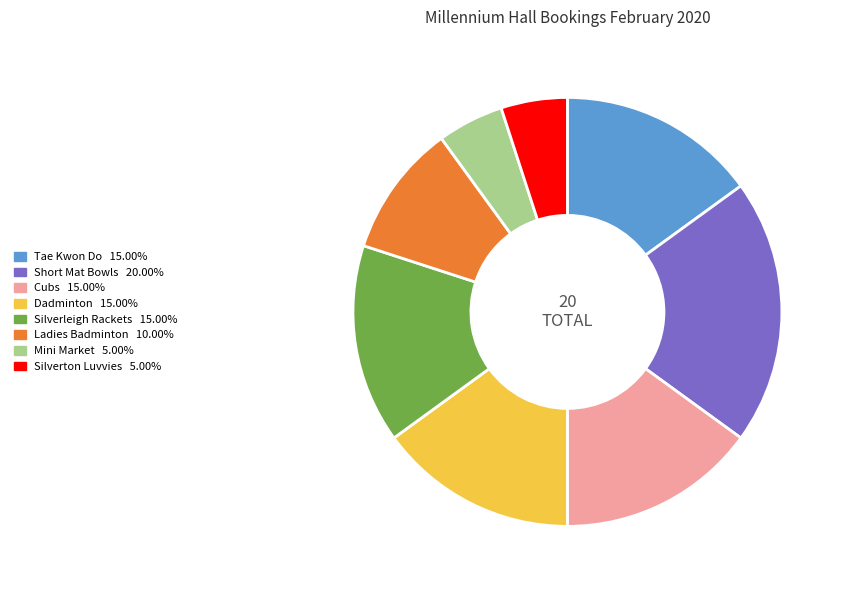

Is the sum of Short Mat Bowls and Silverton Luvvies greater than half?

No